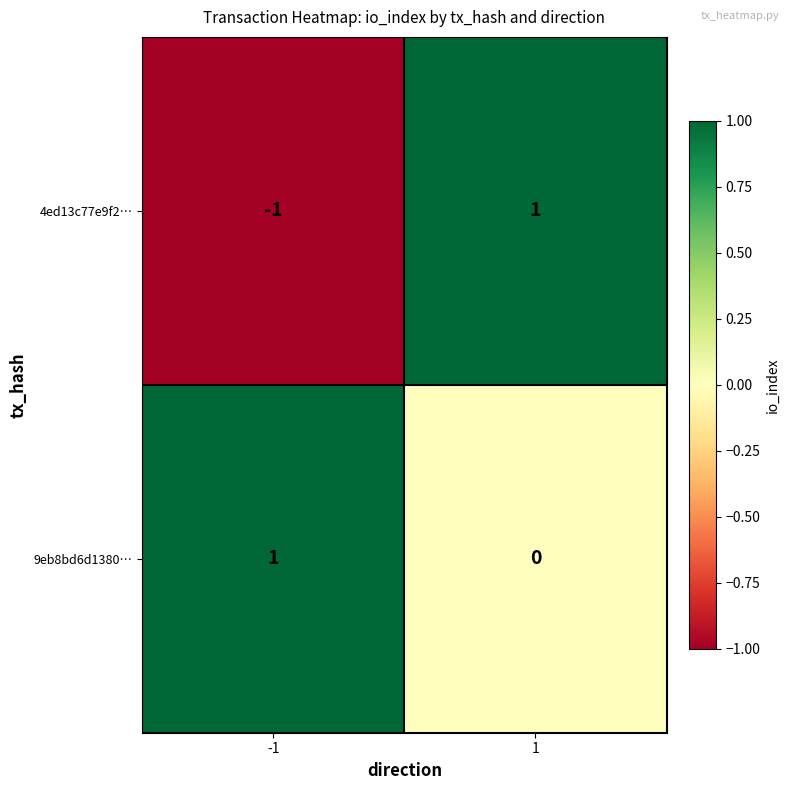

List the labels in order of 4ed13c77e9f2… value, largest first.

1, -1